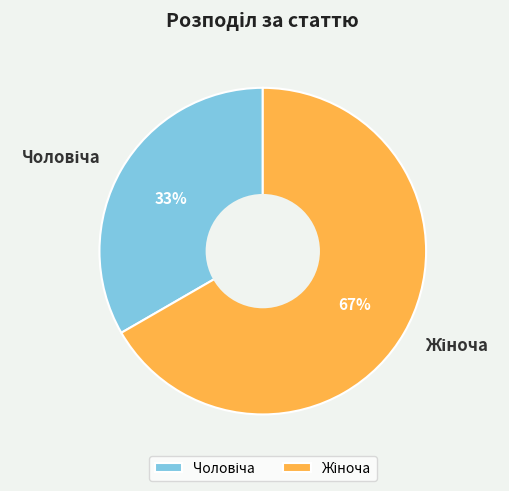

Count the number of slices in the pie.

2